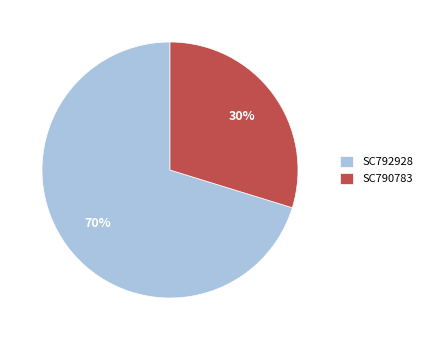

Which category has the biggest portion of the pie?

SC792928